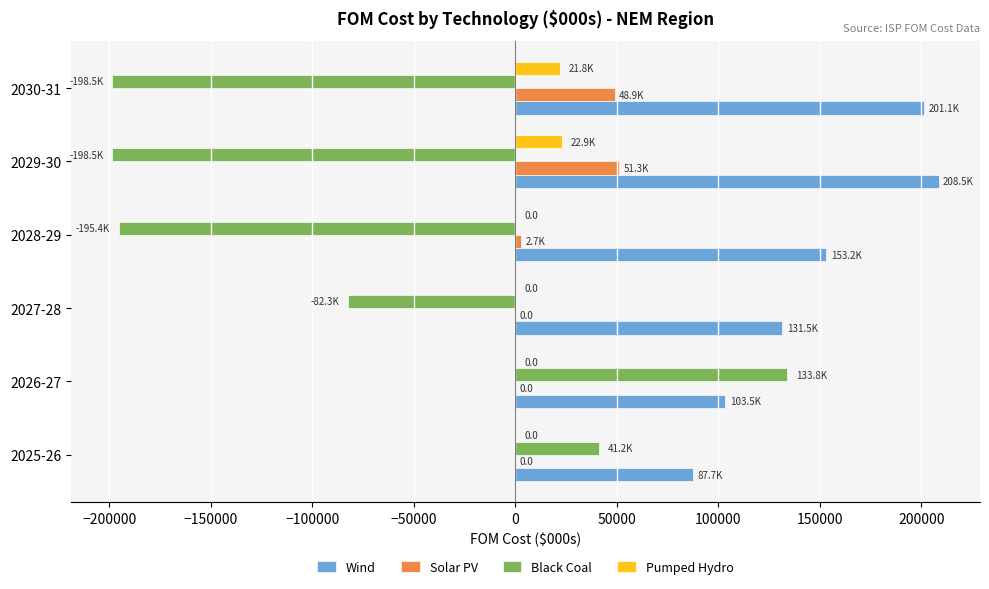

What is the sum of all Wind values?

885409.7